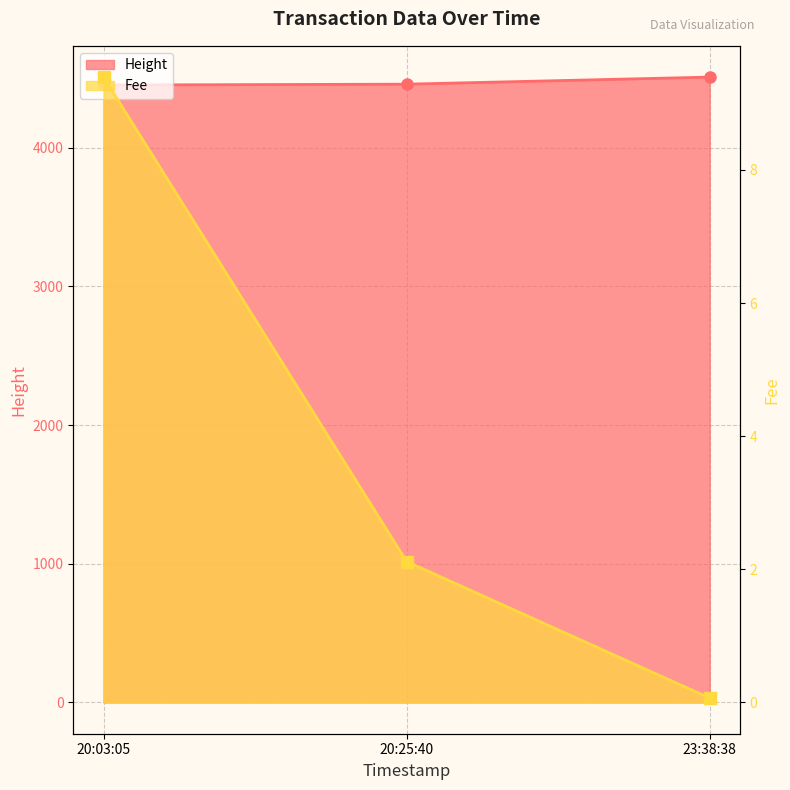

Which series has the widest spread of values?

Fee